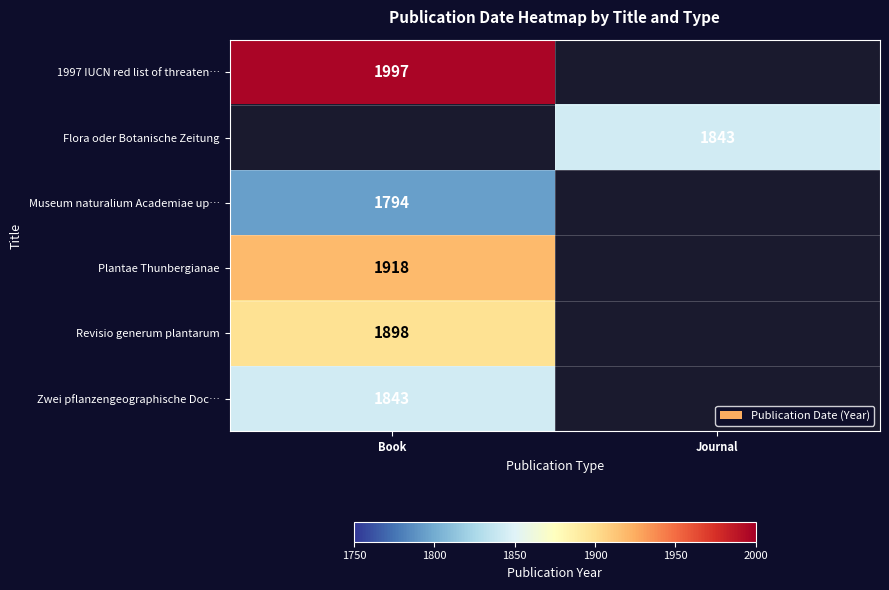

Is the value of Plantae Thunbergianae at Book greater than the value of Museum naturalium Academiae up… at Book?

Yes